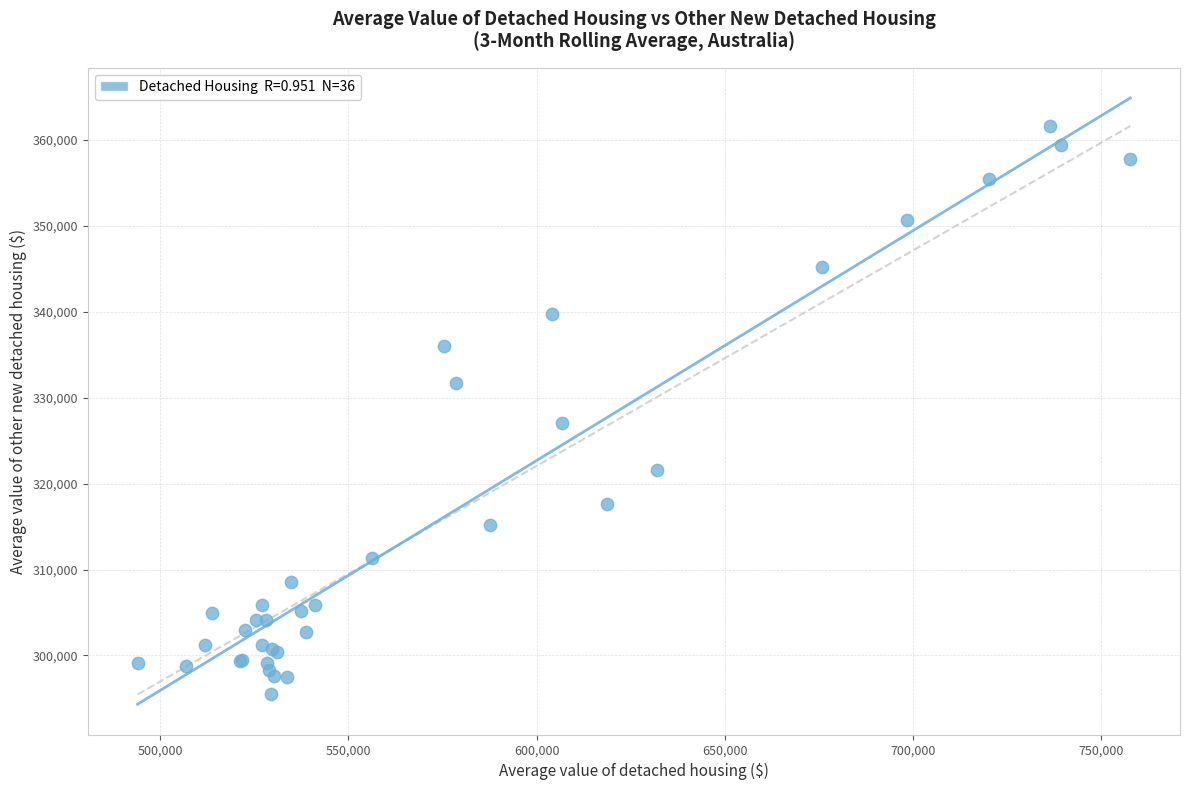

What Y value in the scatter plot is closest to 328526?

327054